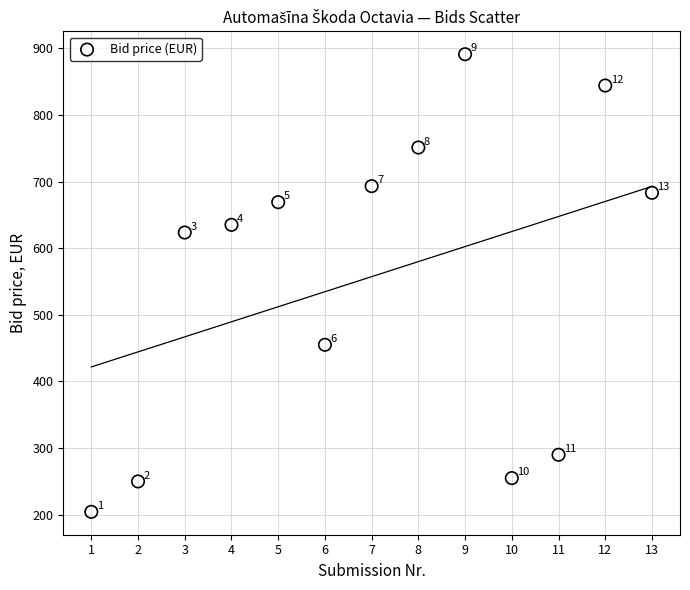

What Y value in the scatter plot is closest to 547?

623.5